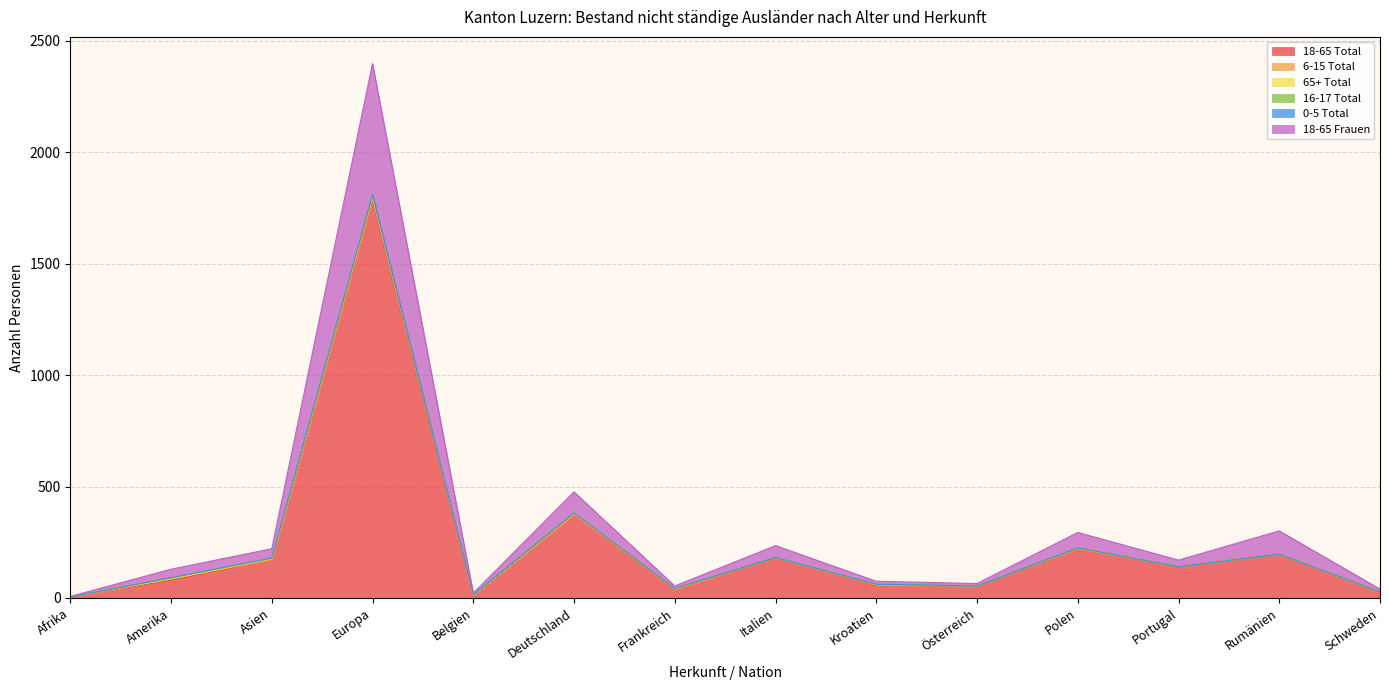

Reading left to right, what are all the values shown in this chart?

18-65 Total: 5	80	171	1782	13	376	40	182	56	54	223	140	197	27
6-15 Total: 0	5	1	7	0	0	0	0	3	0	0	1	0	0
65+ Total: 0	1	4	14	1	6	3	0	0	0	1	0	0	1
16-17 Total: 0	4	3	3	1	0	0	0	1	0	1	0	0	0
0-5 Total: 0	1	0	5	0	0	0	0	2	0	0	0	0	0
18-65 Frauen: 2	38	42	587	7	94	11	53	13	11	69	29	104	12